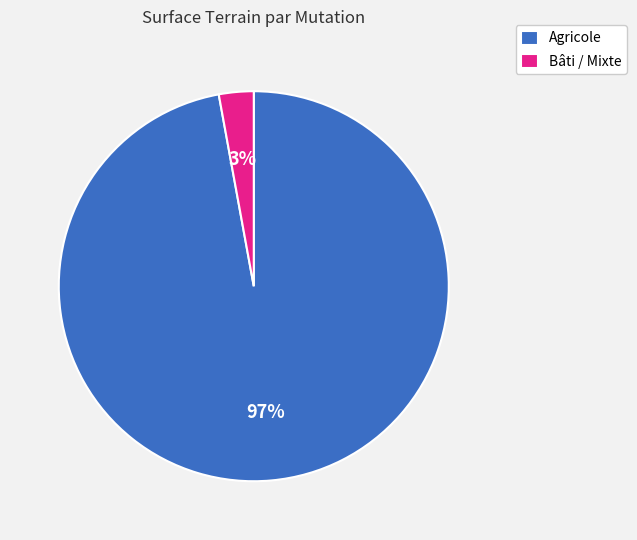

Between Bâti / Mixte and Agricole, which is larger?

Agricole